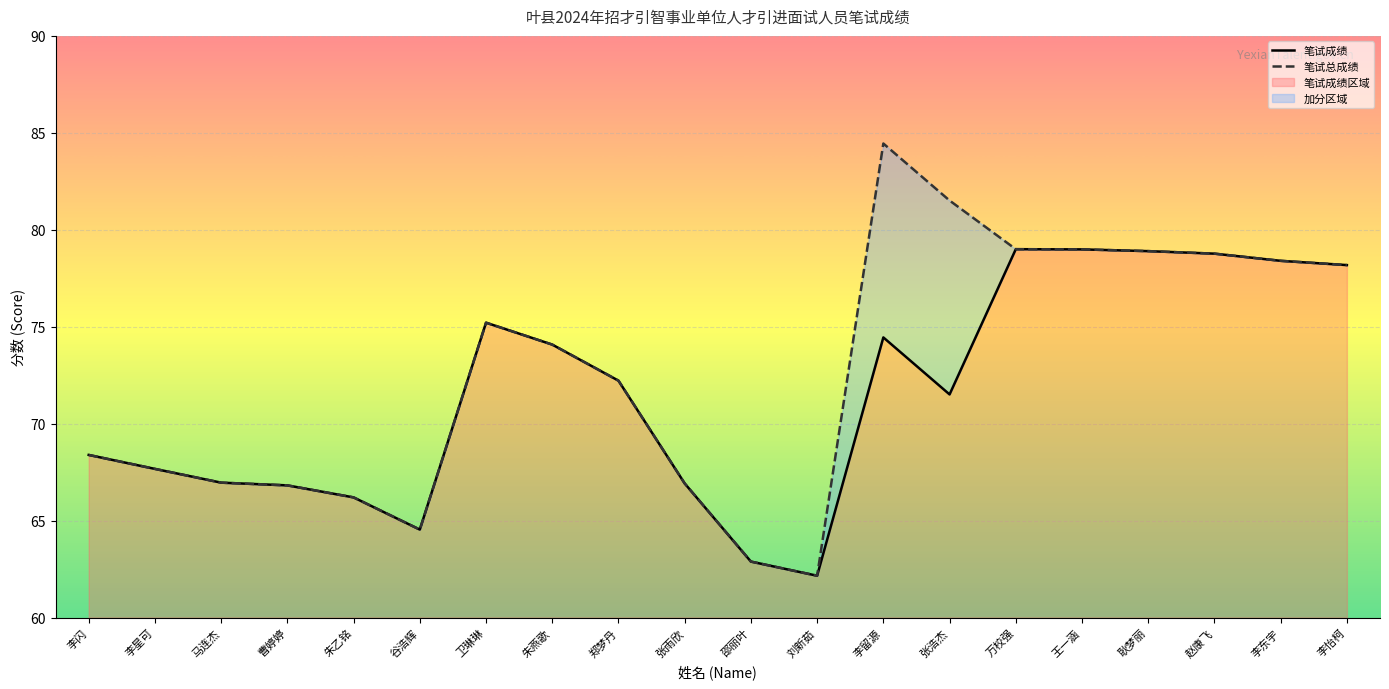

Reading left to right, extract all data points from this chart.

笔试成绩: 李闪=68.4	李星可=67.7	马连杰=67.0	曹婷婷=66.8	朱乙铭=66.2	谷浩辉=64.5	卫琳琳=75.2	朱燕歌=74.1	郑梦丹=72.2	张雨欣=66.9	邵丽叶=62.9	刘新茹=62.2	李留源=74.5	张浩杰=71.5	万校强=79.0	王一涵=79.0	耿梦丽=78.9	赵康飞=78.8	李东宇=78.4	李怡柯=78.2
笔试总成绩: 李闪=68.4	李星可=67.7	马连杰=67.0	曹婷婷=66.8	朱乙铭=66.2	谷浩辉=64.5	卫琳琳=75.2	朱燕歌=74.1	郑梦丹=72.2	张雨欣=66.9	邵丽叶=62.9	刘新茹=62.2	李留源=84.5	张浩杰=81.5	万校强=79.0	王一涵=79.0	耿梦丽=78.9	赵康飞=78.8	李东宇=78.4	李怡柯=78.2